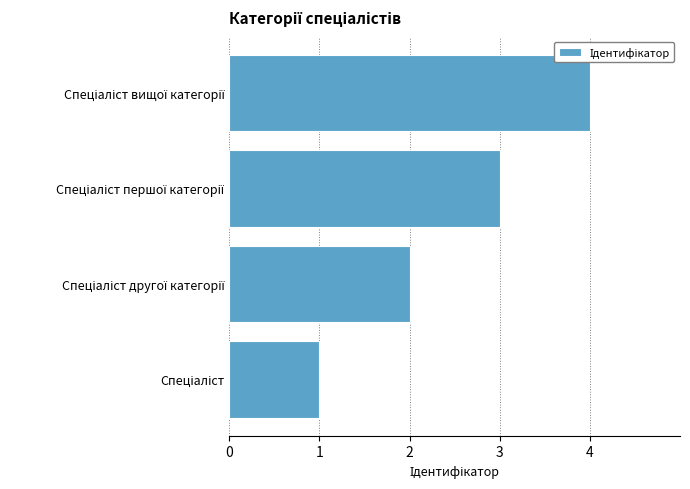

What is the sum of all values?

10